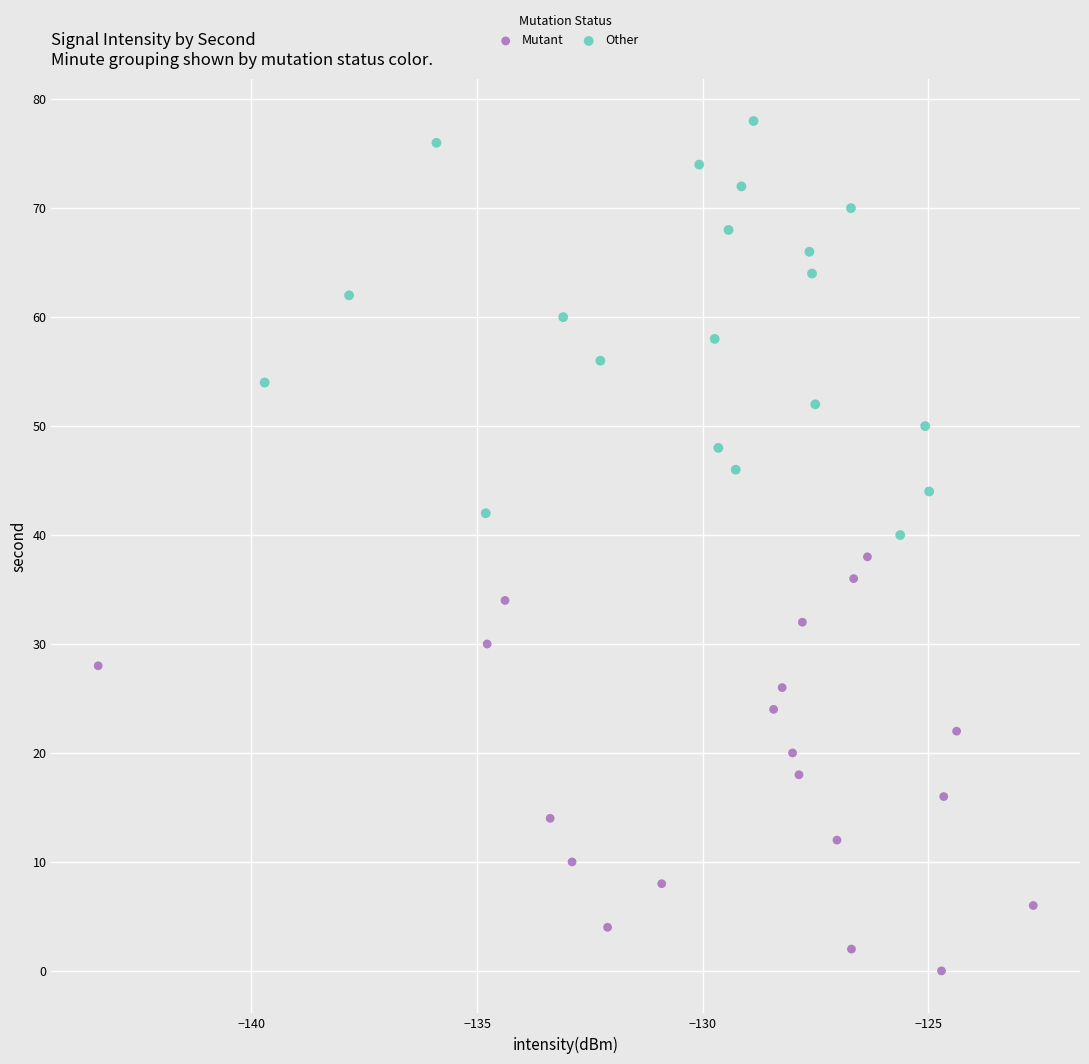

What are all the series names shown in the legend?

Mutant, Other